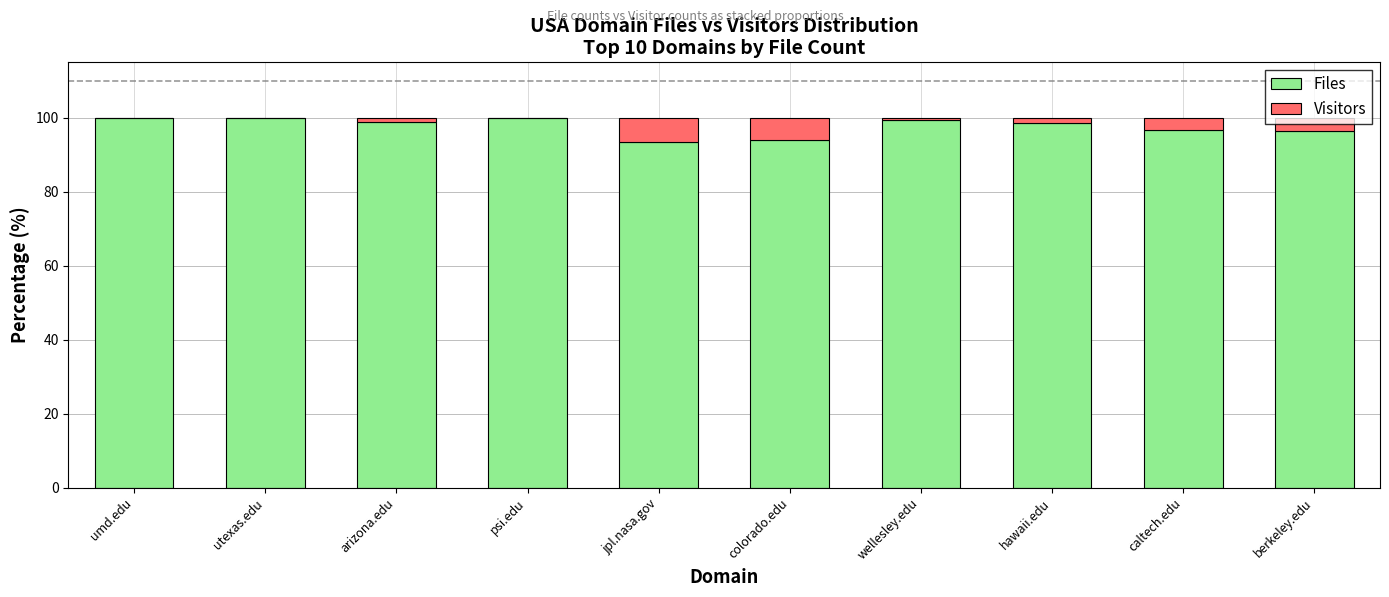

What is the highest value of the Files series?

100.0